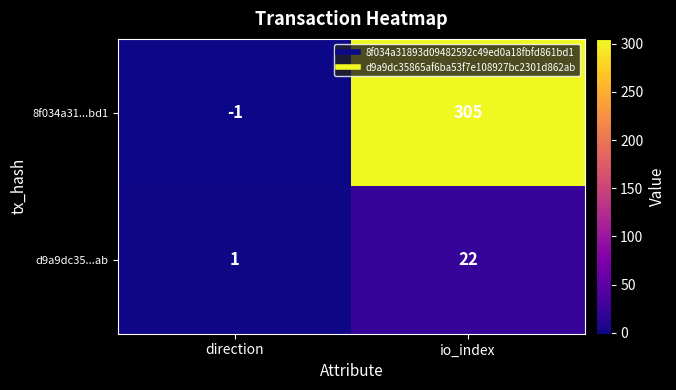

List the series in order of their overall mean, lowest first.

d9a9dc35...ab, 8f034a31...bd1